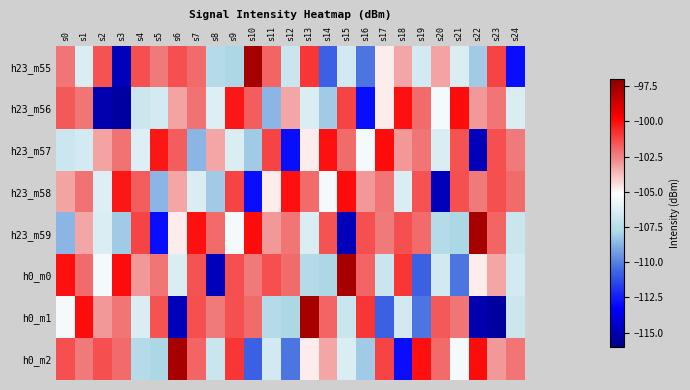

Which label corresponds to the smallest value in the chart?

s3